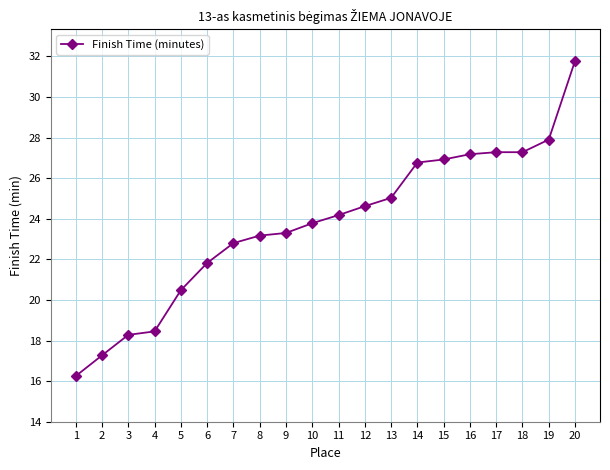

Is it true that the value at 4 is 11.4?

False